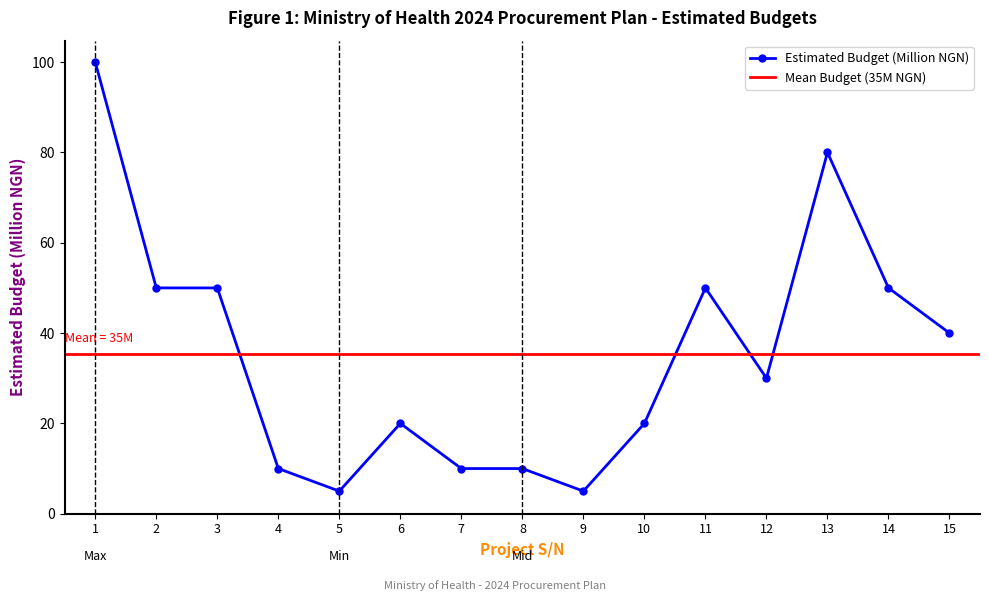

Reading left to right, transcribe all the data shown in this chart.

1=100	2=50	3=50	4=10	5=5	6=20	7=10	8=10	9=5	10=20	11=50	12=30	13=80	14=50	15=40